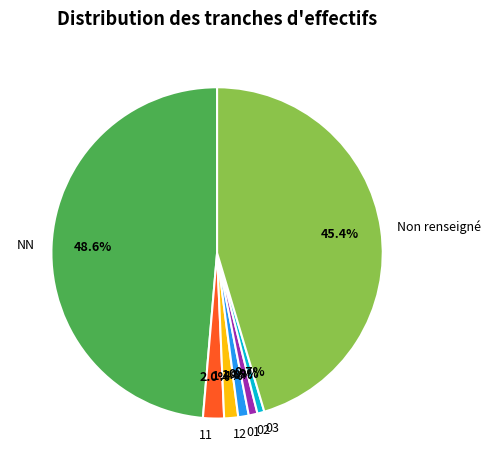

How many slices are in this pie chart?

7